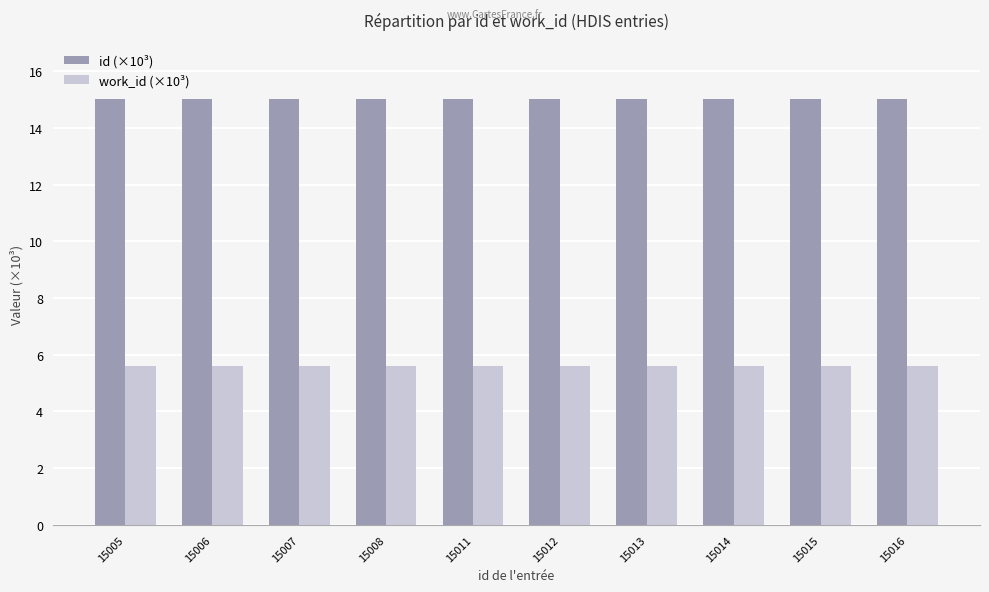

What is the difference between the highest and lowest values at 15016?

9.4